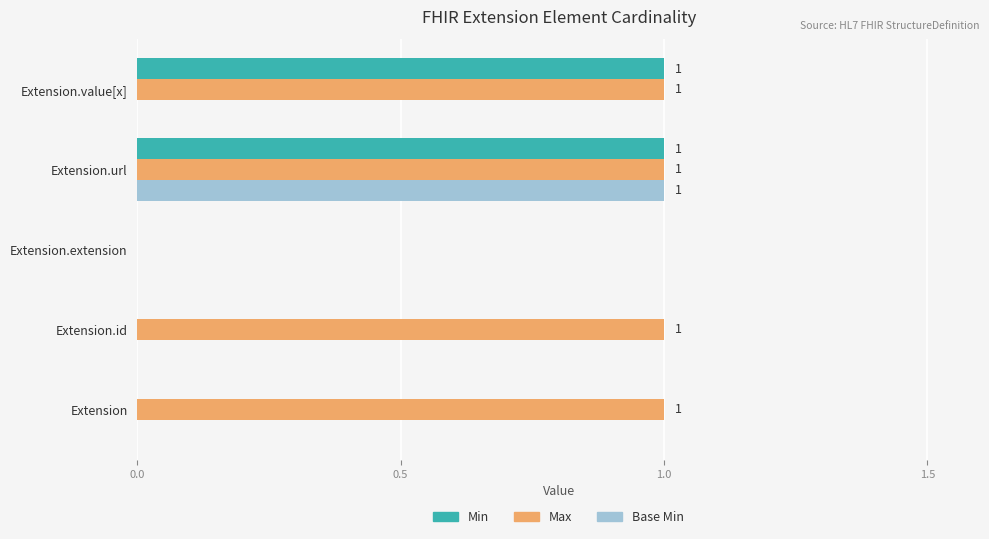

Which series has the largest total across all categories?

Max